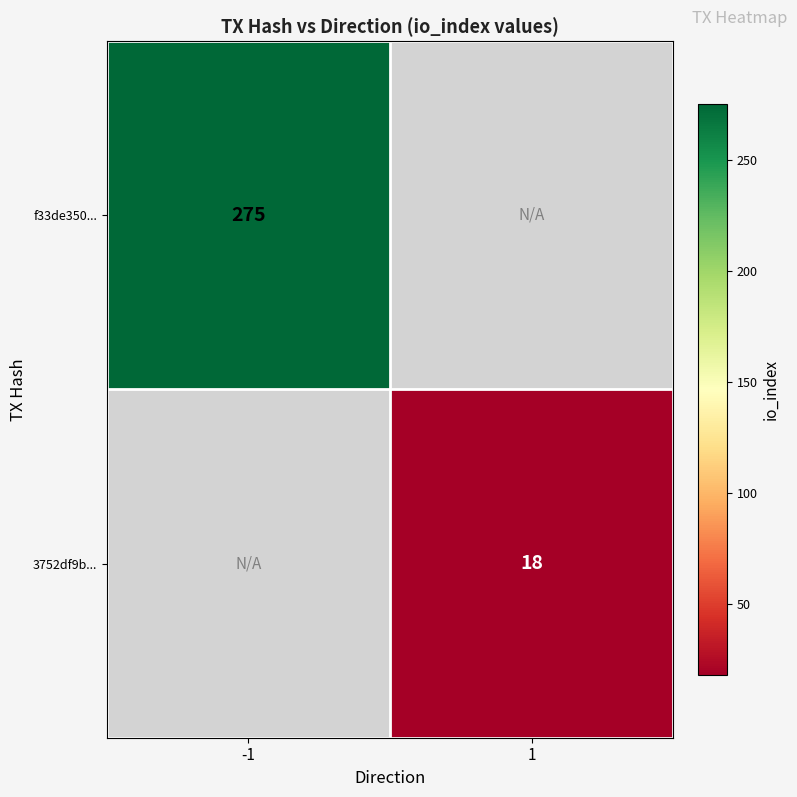

The f33de350... series shows 275 at -1. True or false?

True